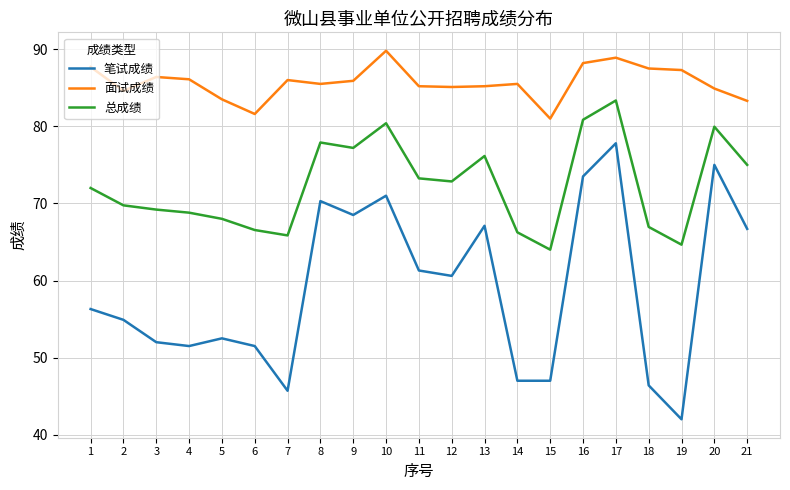

What is the spread (max minus min) of values at 6?

30.1